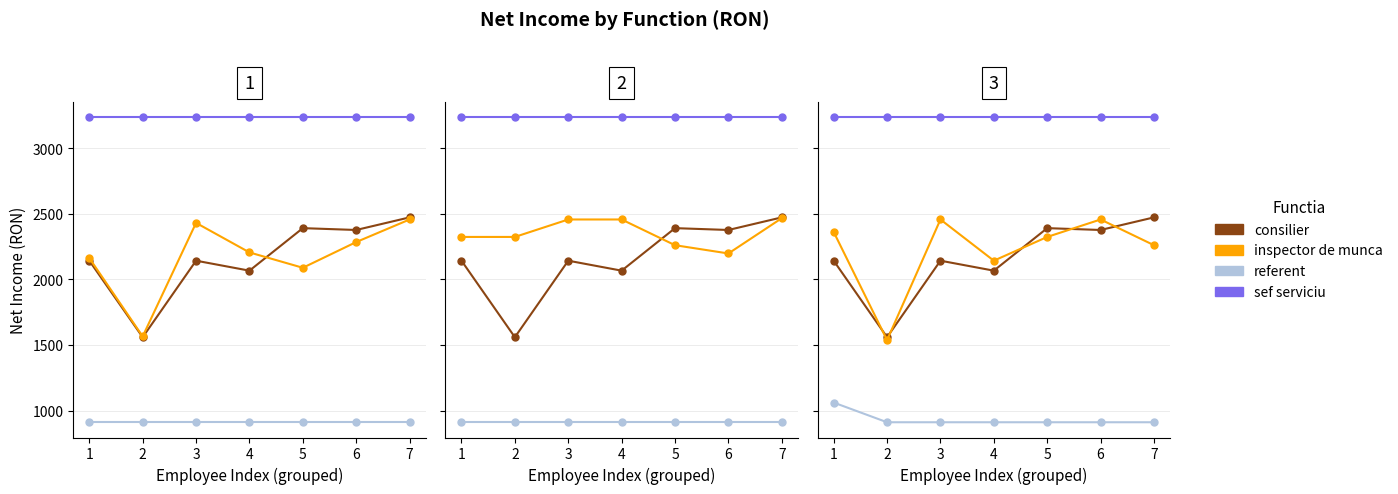

The consilier series shows 2390 at 5. True or false?

True